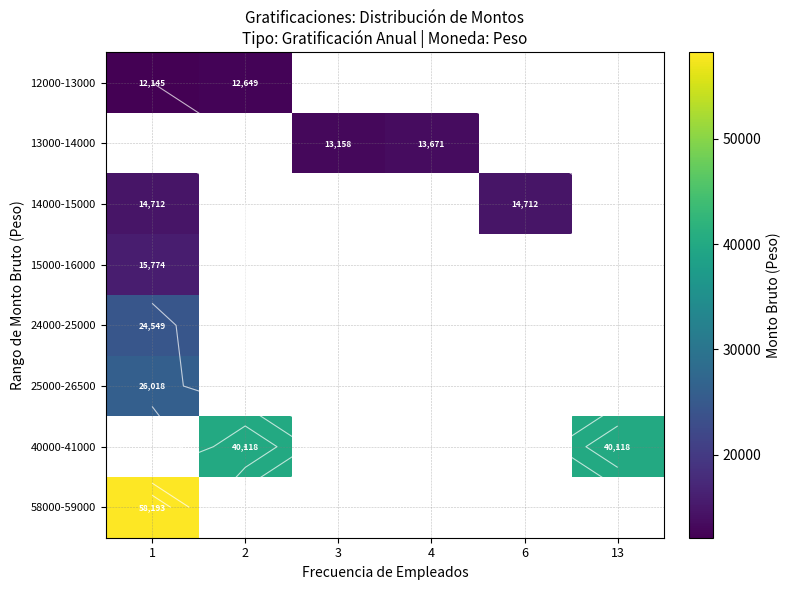

List the series in order of their peak value, lowest first.

12000-13000, 13000-14000, 14000-15000, 15000-16000, 24000-25000, 25000-26500, 40000-41000, 58000-59000